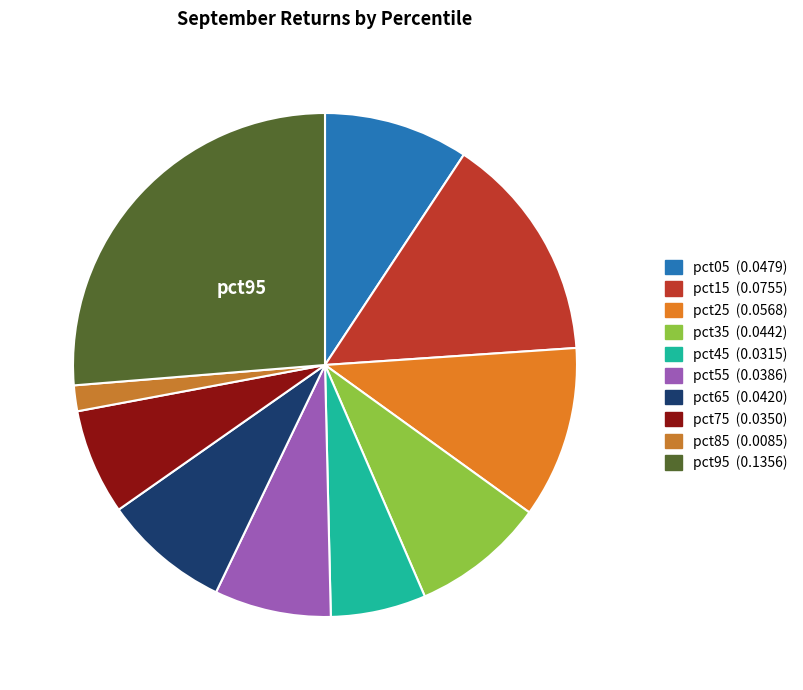

Does any single category account for the majority?

No